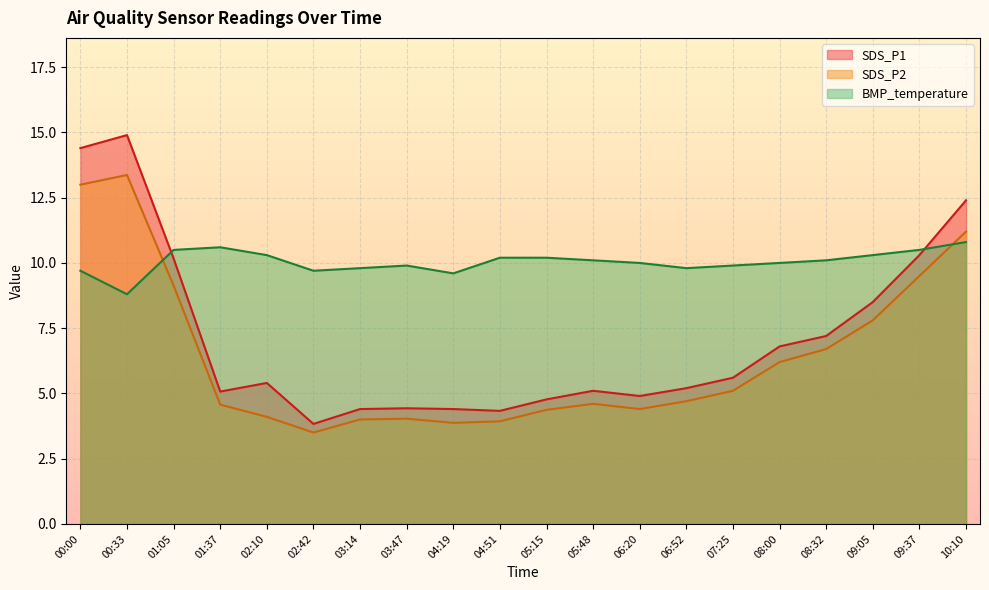

What is the average value of the BMP_temperature series?

10.0